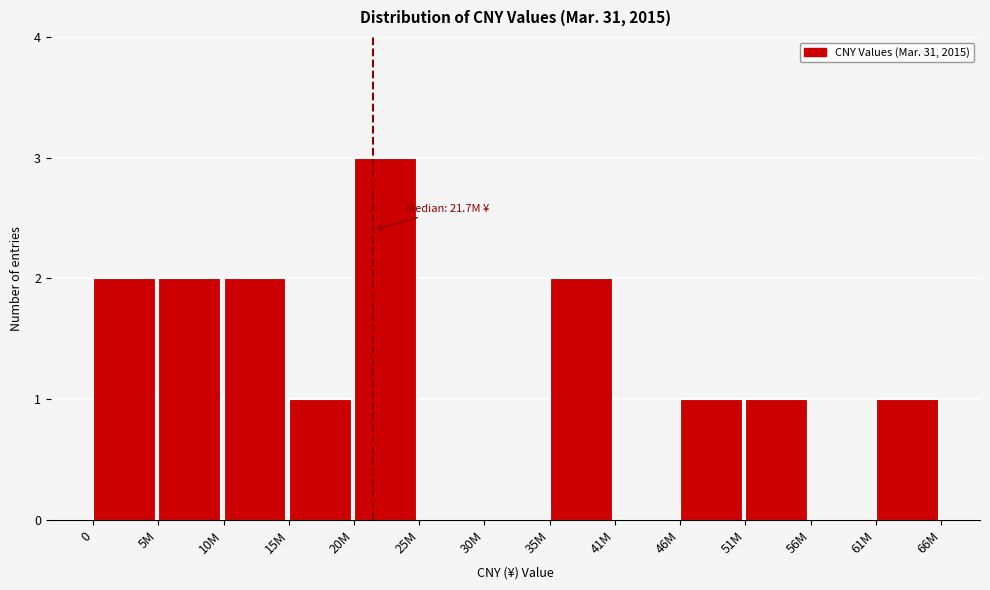

Reading left to right, what are all the values shown in this chart?

0=2	5M=2	10M=2	15M=1	20M=3	25M=0	30M=0	35M=2	41M=0	46M=1	51M=1	56M=0	61M=1